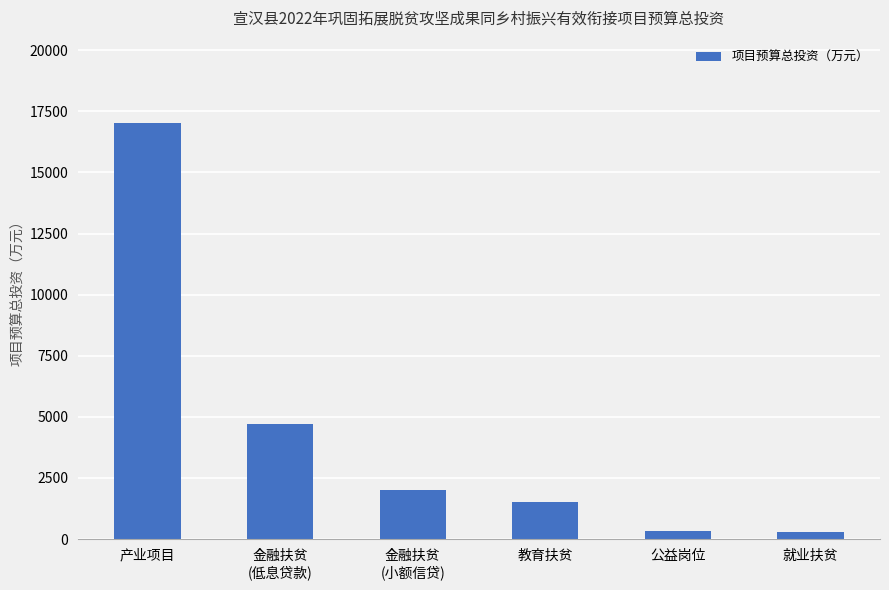

Between 金融扶贫
(小额信贷) and 就业扶贫, which is larger?

金融扶贫
(小额信贷)